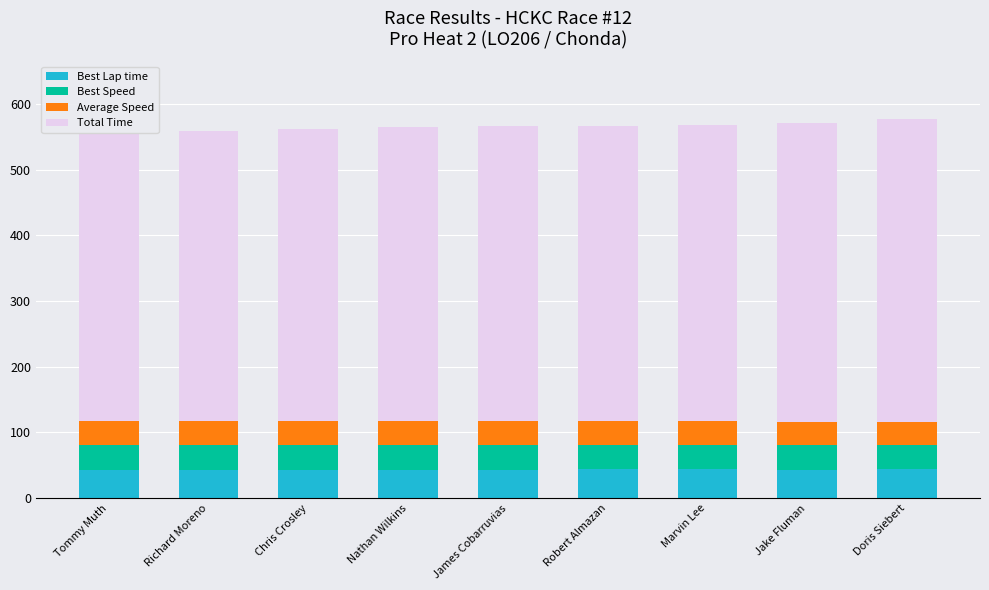

The Best Lap time series shows 43.4 at Jake Fluman. True or false?

True